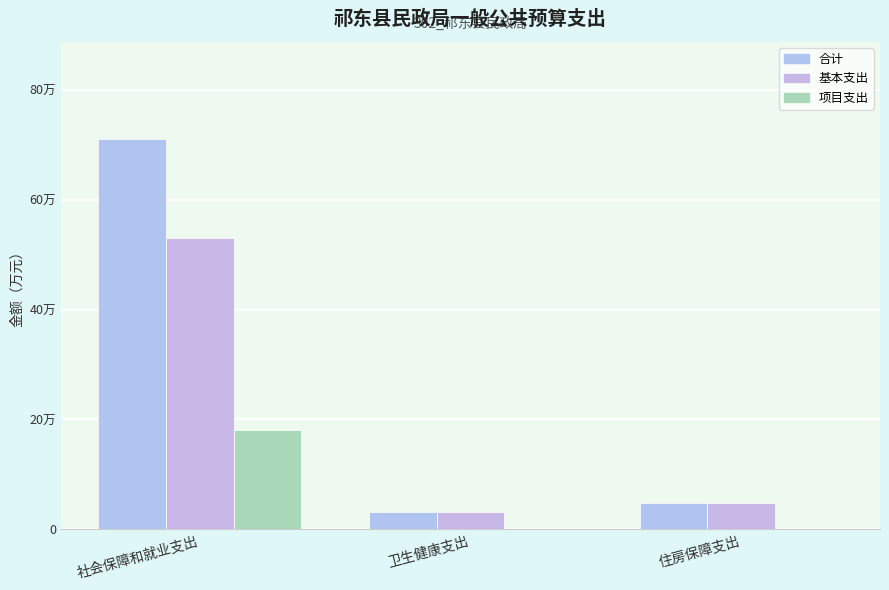

Does the chart contain stacked bars?

No